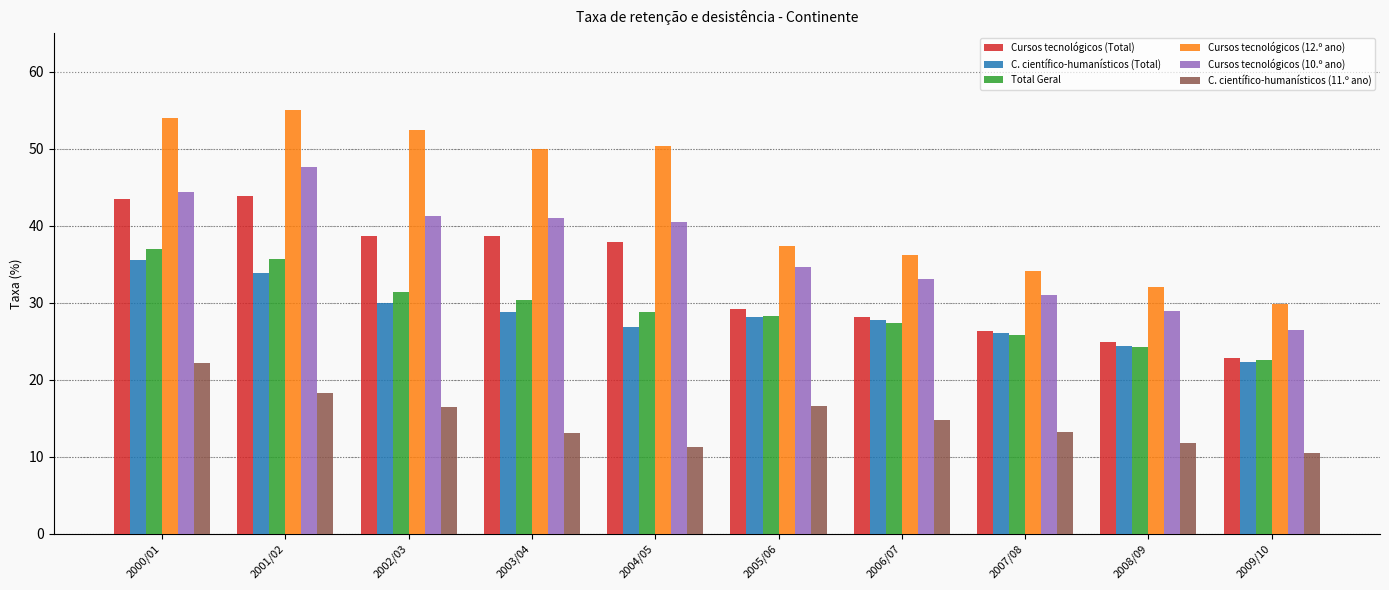

The value of Cursos tecnológicos (Total) at 2000/01 is 43.4. True or false?

True